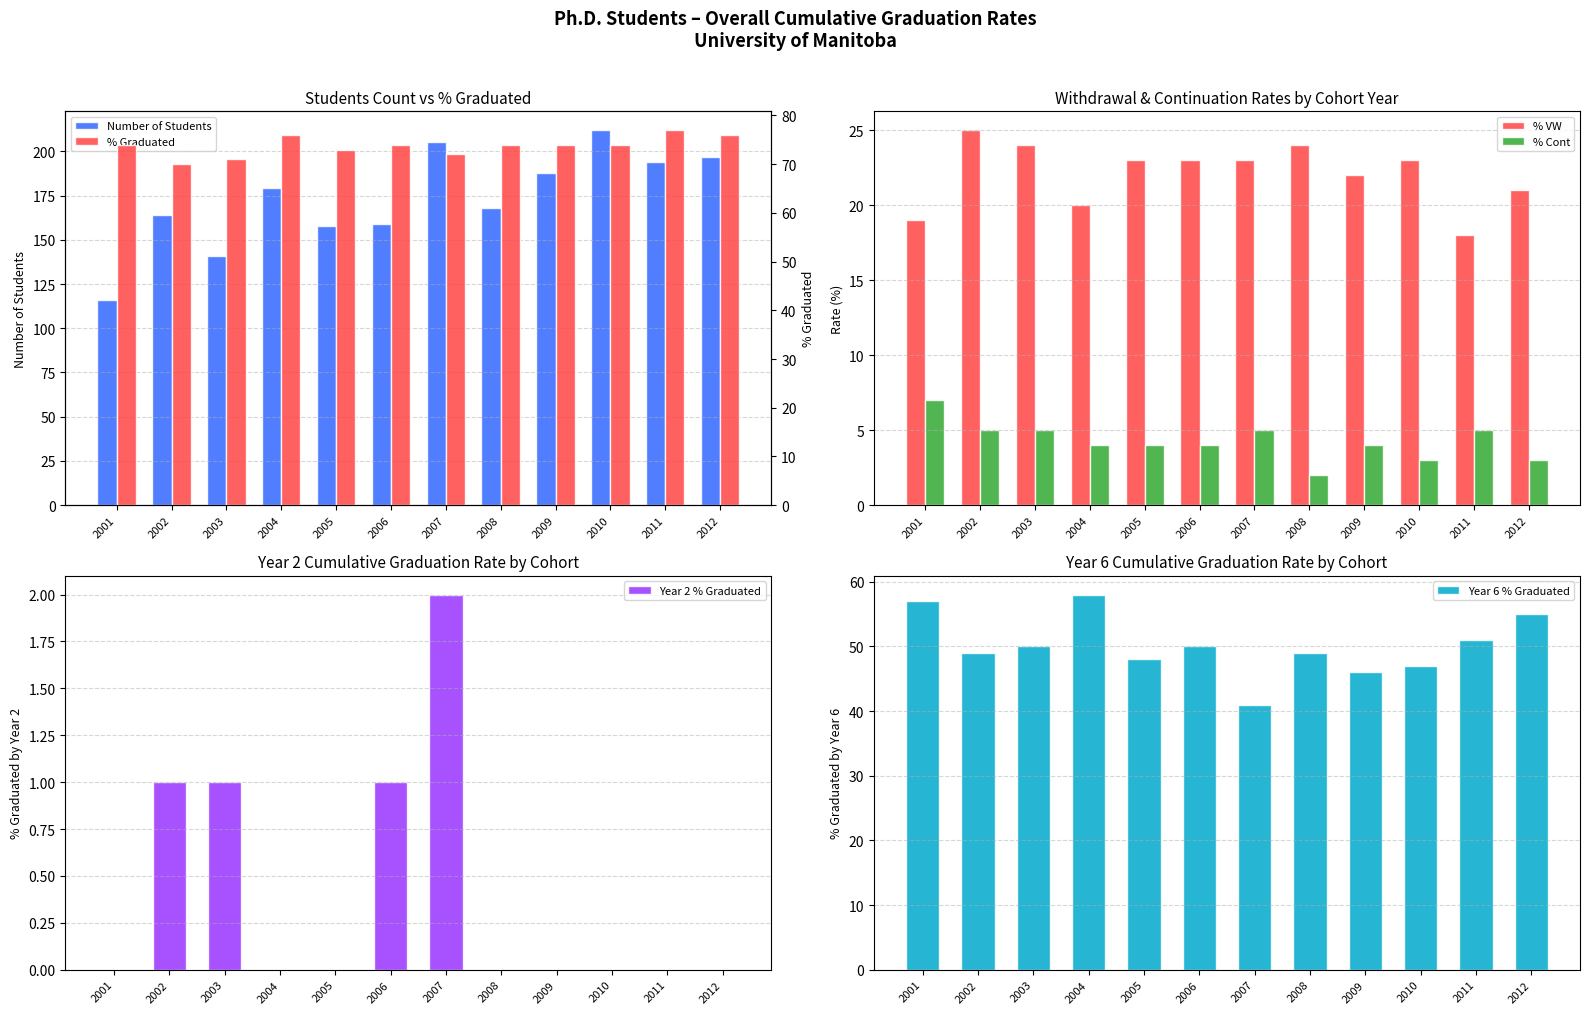

At which label is % Graduated closest to 73?

2005